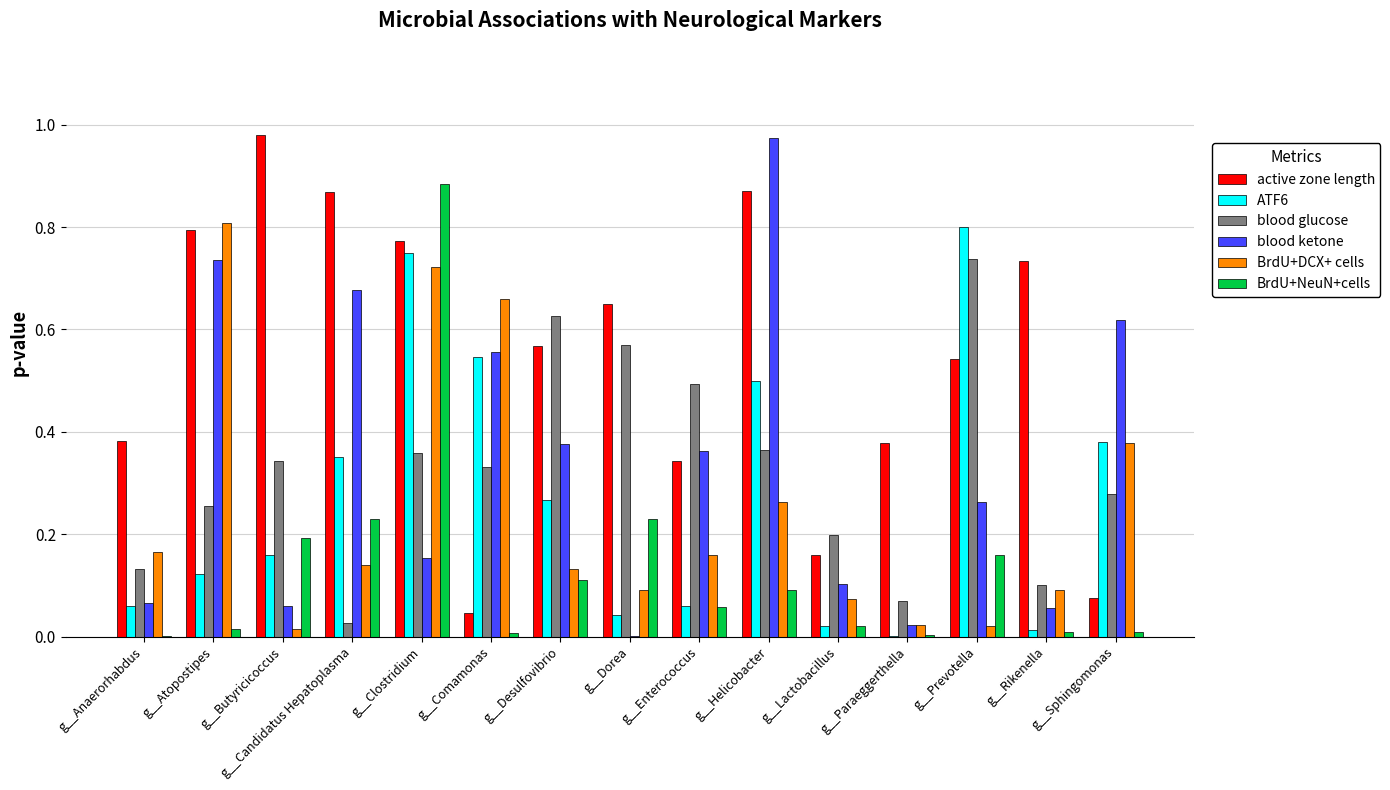

Which series has the largest range (max minus min)?

blood ketone